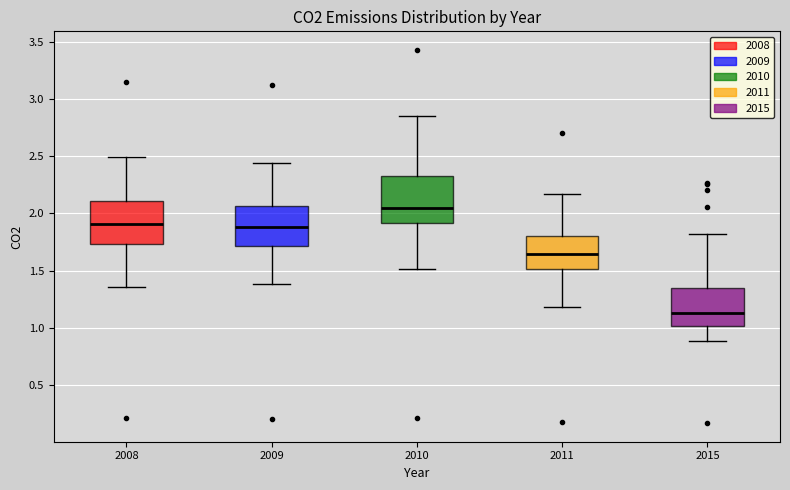

Reading left to right, read every box against the y-axis: the position of its median line, the range the box covers, and the ends of its whiskers. The values are not printed on the chart, so give them approximately, as read against the axis.

2008: median 1.90, box 1.75 to 2.10, whiskers 1.35 to 2.50
2009: median 1.90, box 1.70 to 2.05, whiskers 1.40 to 2.45
2010: median 2.05, box 1.90 to 2.30, whiskers 1.50 to 2.85
2011: median 1.65, box 1.50 to 1.80, whiskers 1.20 to 2.15
2015: median 1.15, box 1.00 to 1.35, whiskers 0.90 to 1.80